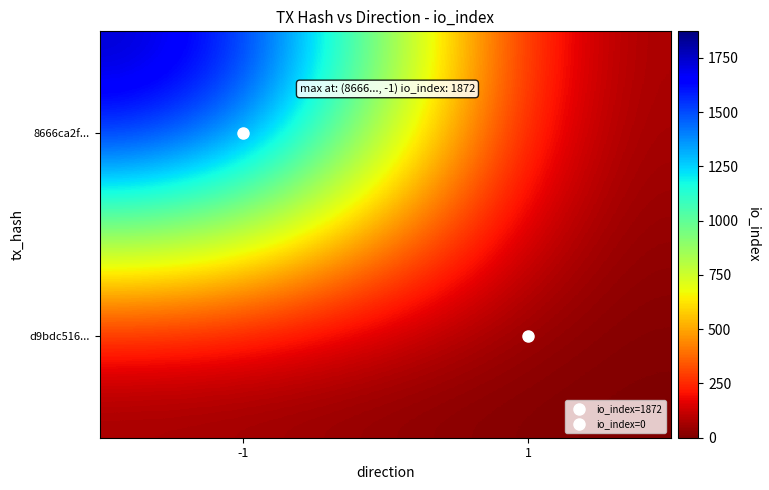

Rank the series at 1 from lowest to highest value.

8666ca2f..., d9bdc516...